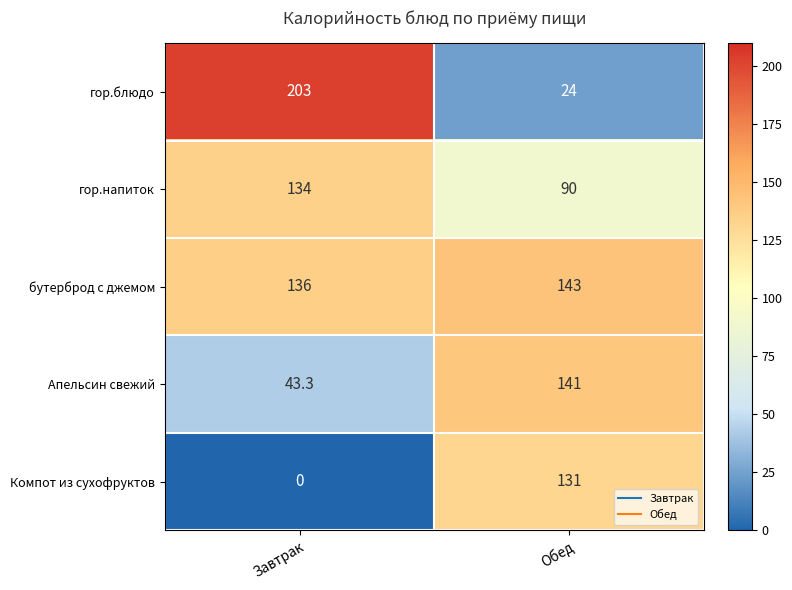

Is it true that Апельсин свежий equals 141.0 at Обед?

True